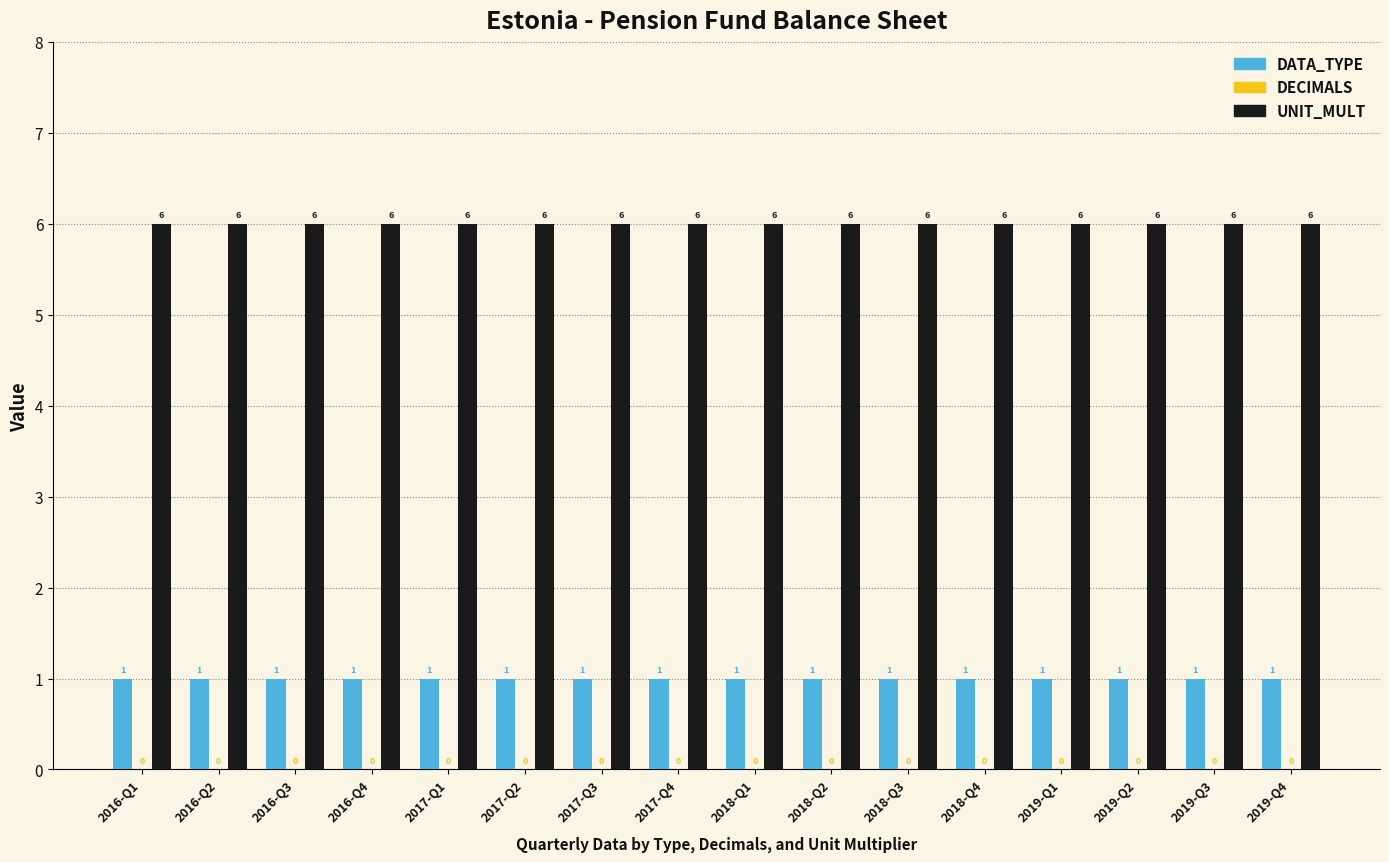

Is the value of DATA_TYPE at 2019-Q2 greater than the value of UNIT_MULT at 2018-Q1?

No